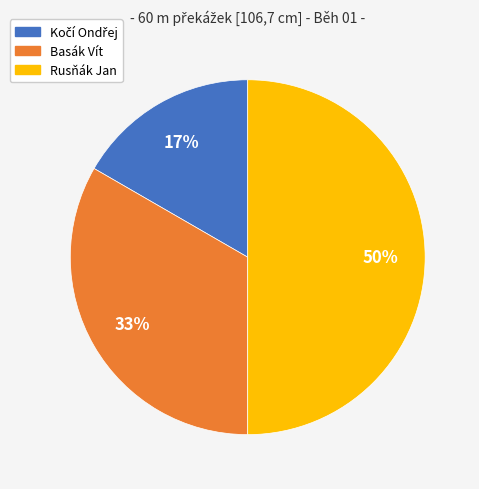

Which category has the biggest portion of the pie?

Rusňák Jan